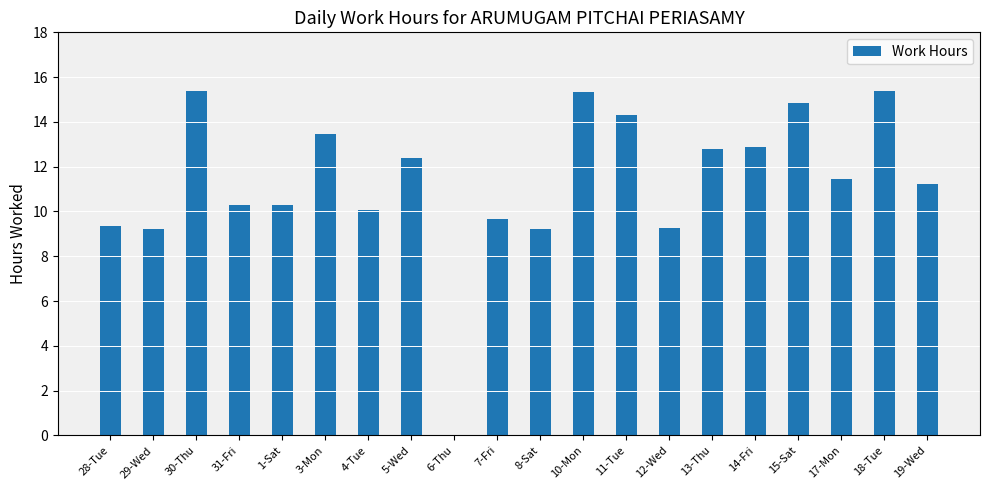

Read the value at 12-Wed.

9.3